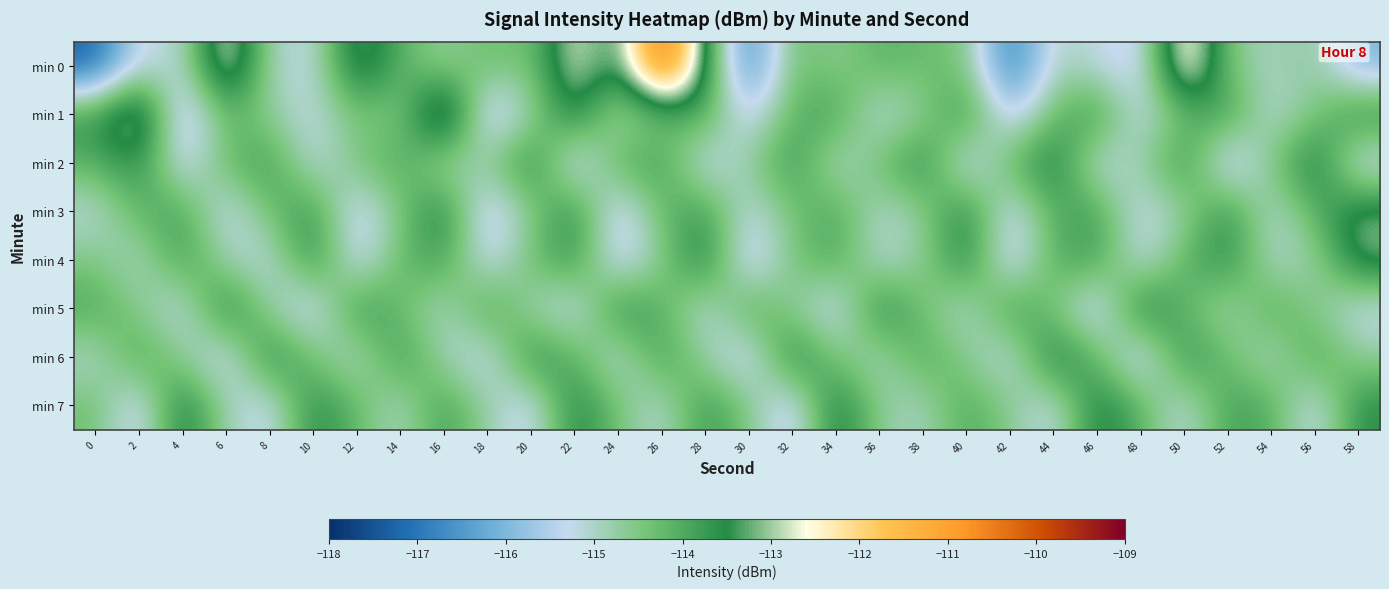

At 34, list the series in order from smallest to largest.

min 5, min 2, min 0, min 6, min 3, min 4, min 1, min 7